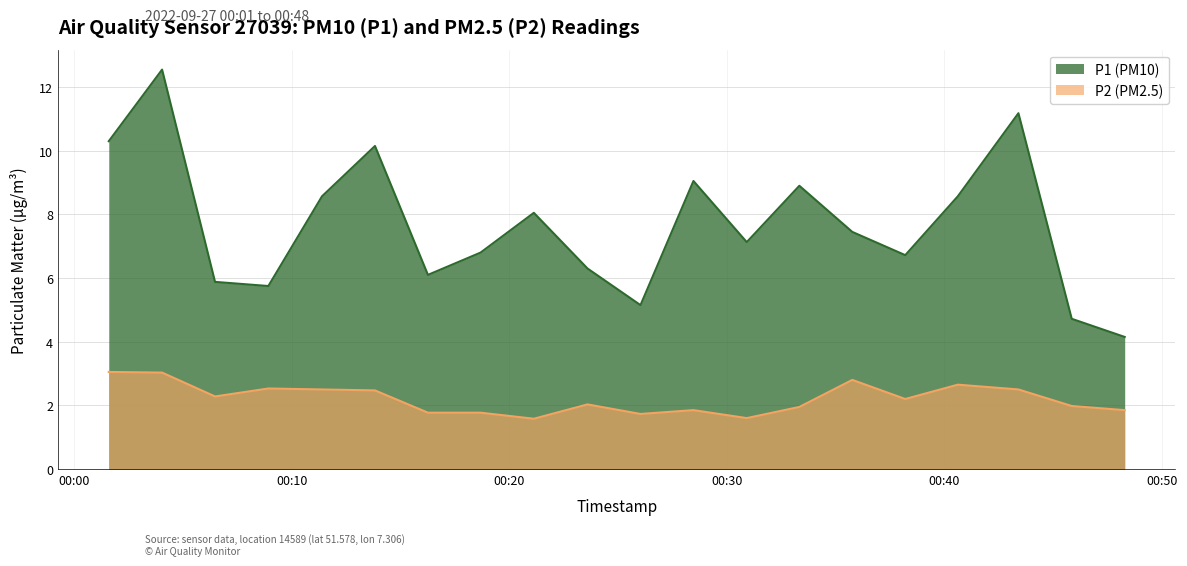

How many interior local peaks does the P1 series have?

6